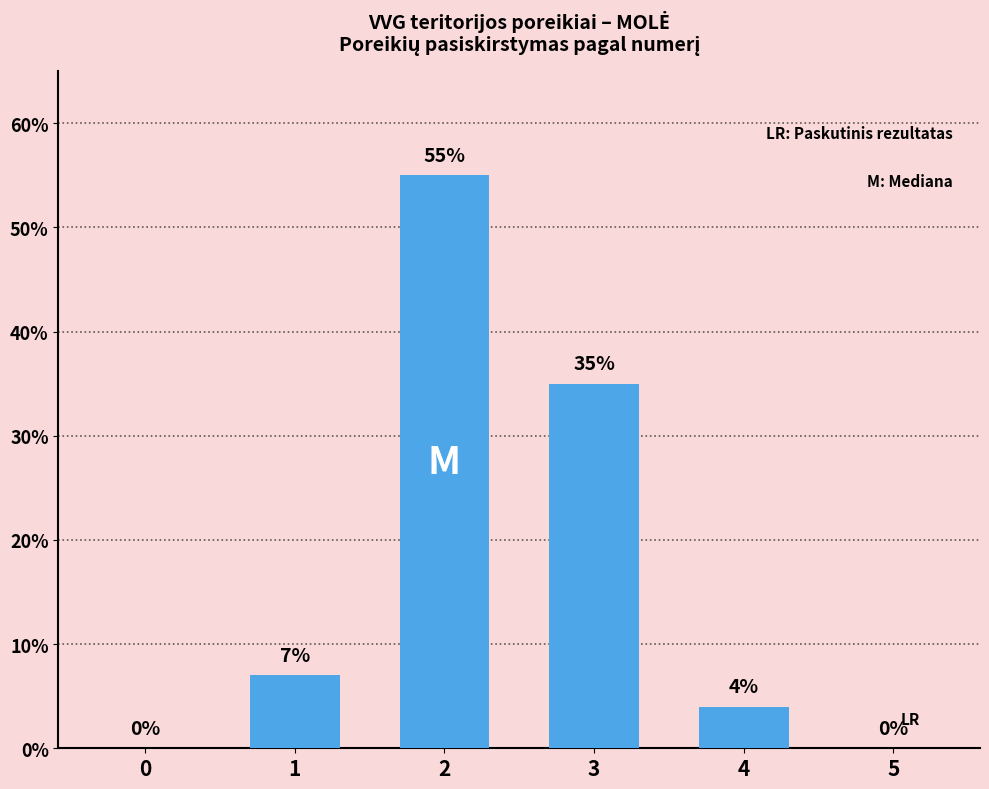

How many data points does each series have?

6